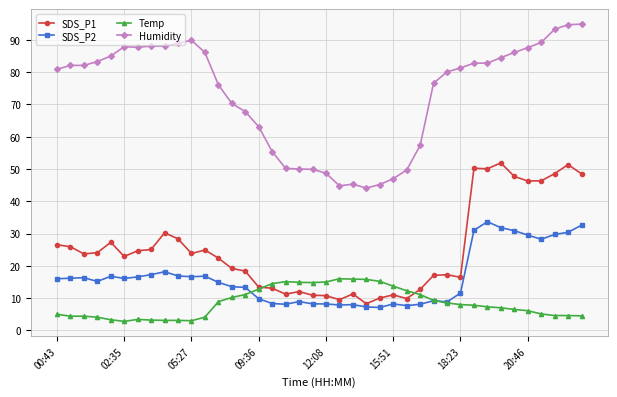

Which series has the largest total across all categories?

Humidity